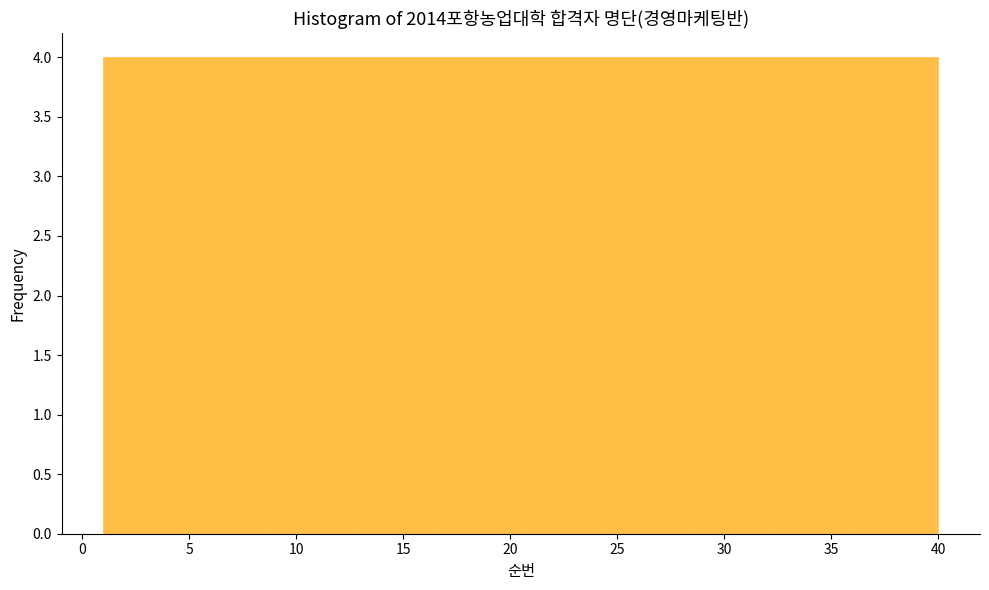

Reading left to right, list every bar in this chart as the range it spans on the x-axis followed by its height. Neither the bar edges nor the heights are printed on the chart, so give them approximately, as read against the axes.

1.0 to 4.9: 4
4.9 to 8.8: 4
8.8 to 12.7: 4
12.7 to 16.6: 4
16.6 to 20.5: 4
20.5 to 24.4: 4
24.4 to 28.3: 4
28.3 to 32.2: 4
32.2 to 36.1: 4
36.1 to 40.0: 4